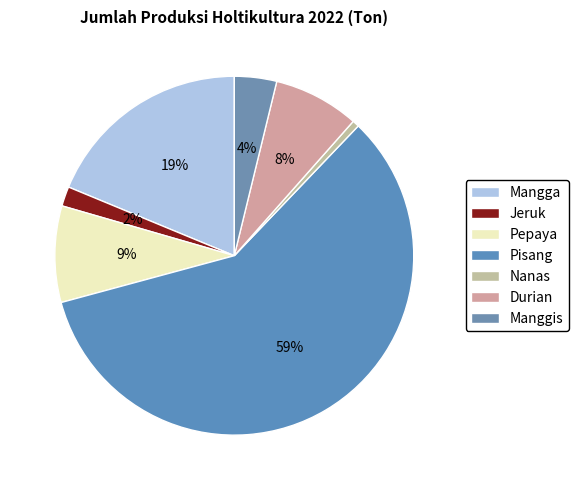

To the nearest percent, what percentage of the pie is Durian?

8%